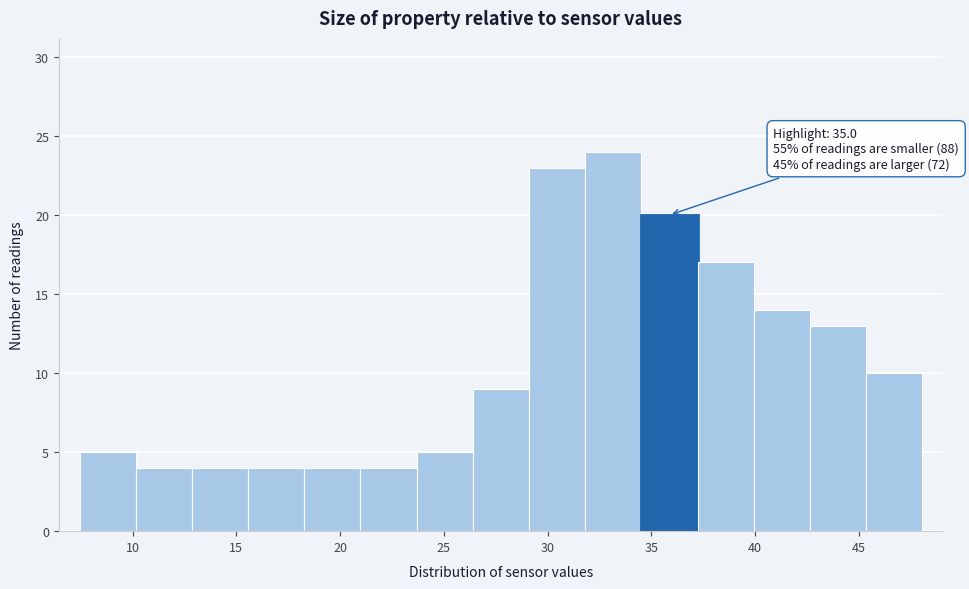

Over which range of the x-axis is the bar tallest?

32.0 to 34.5